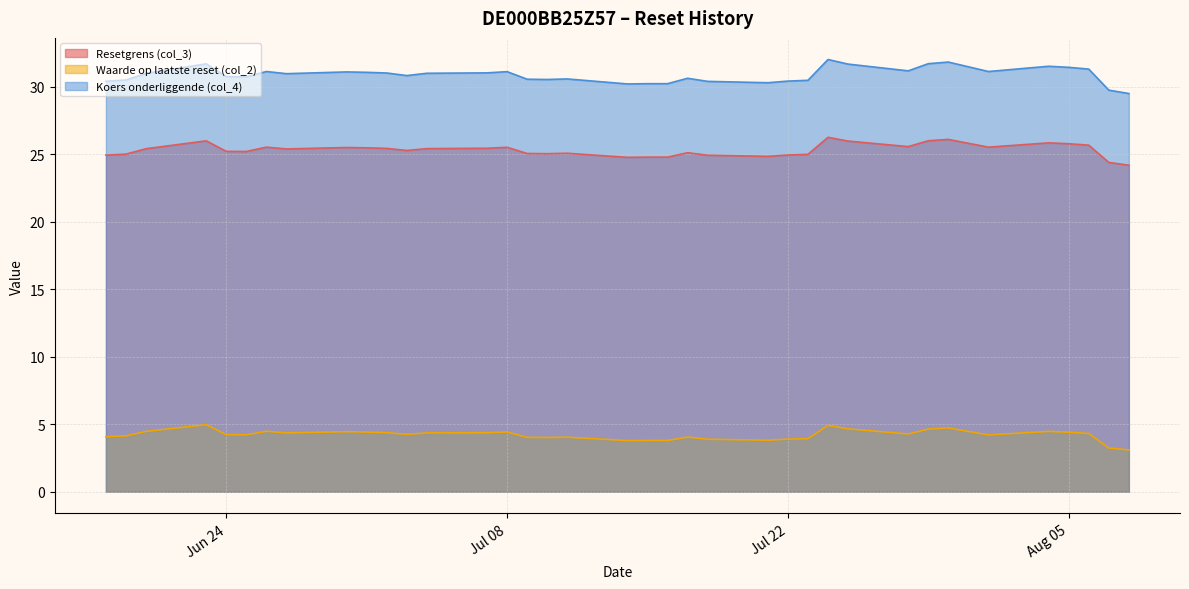

Which series has the largest total across all categories?

Koers onderliggende (col_4)